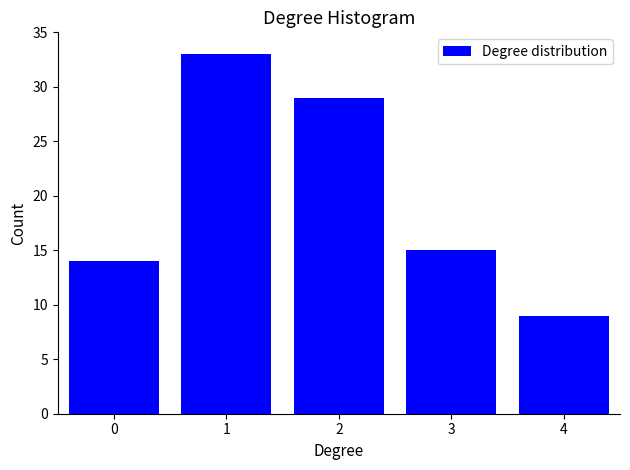

Reading right to left, what are all the values shown in this chart?

9	15	29	33	14